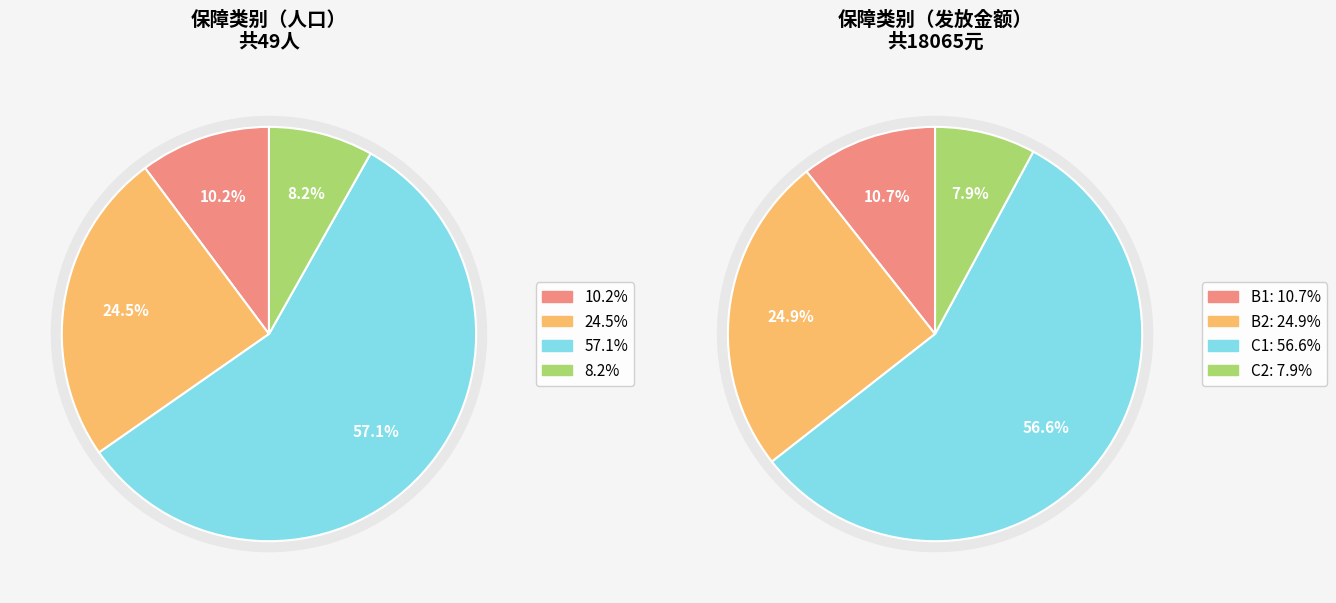

The B2 slice represents 33% of the pie. True or false?

False